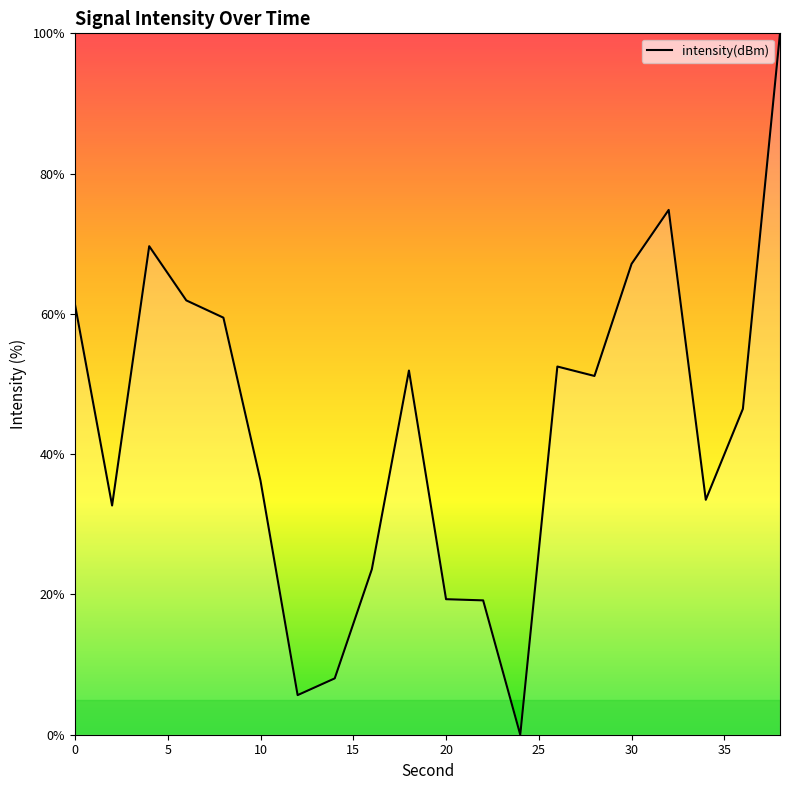

What is the maximum value shown in the chart?

100.0